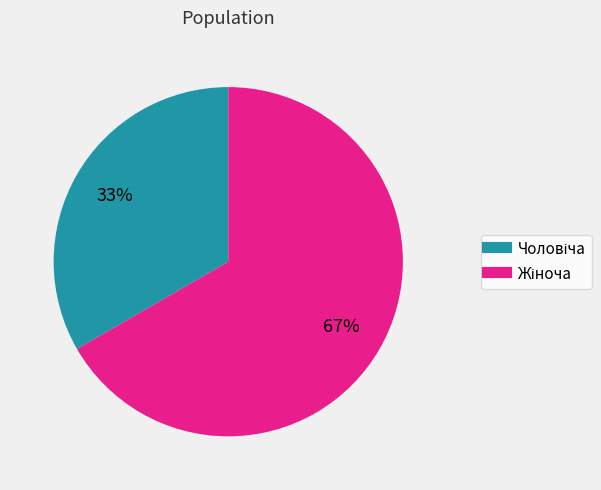

Is there any slice that represents more than half of the pie?

Yes